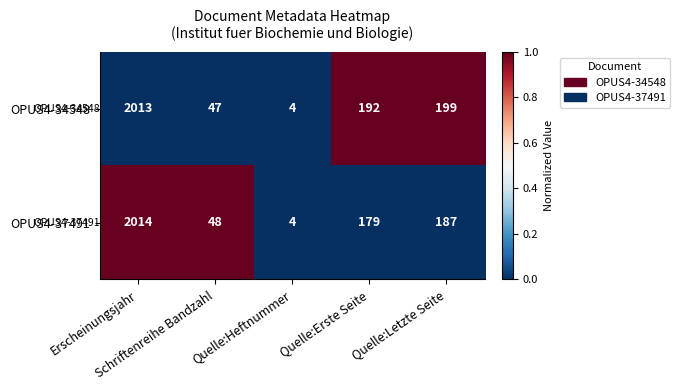

At which category does the chart reach its peak across all series?

Erscheinungsjahr